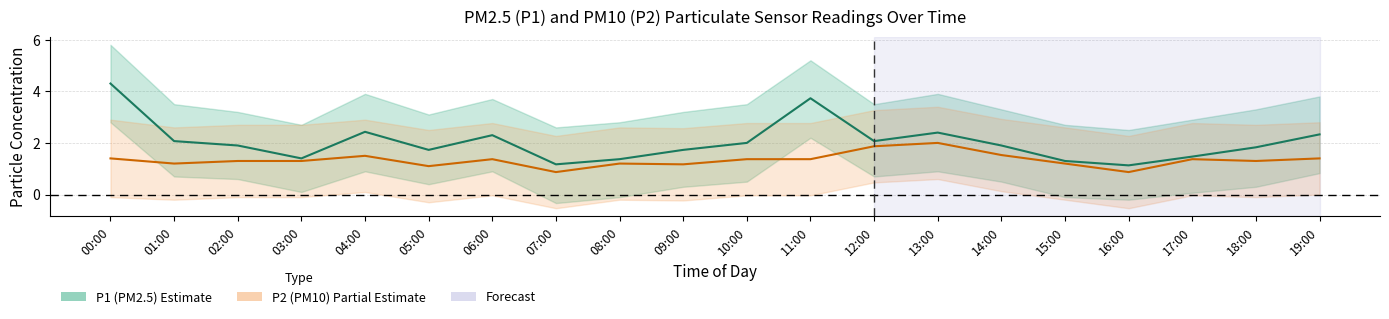

The value of P1 (PM2.5) at 19:00 is 2.3. True or false?

True